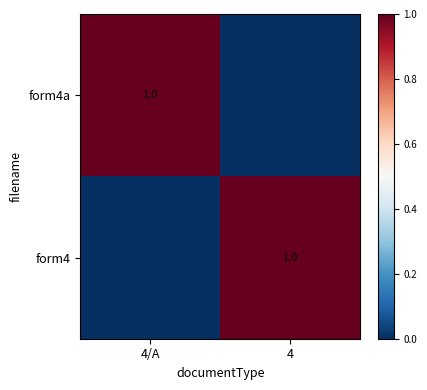

Is it true that form4a equals 0 at 4/A?

False